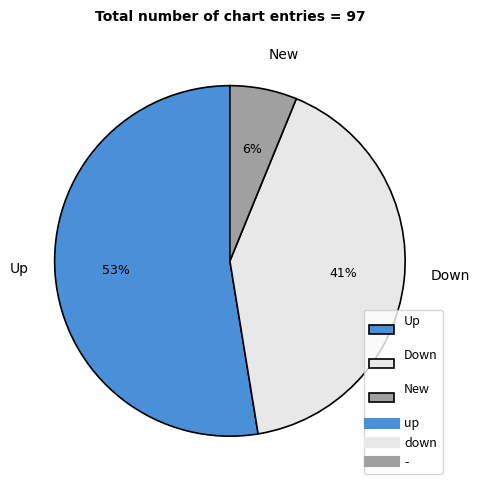

True or false: Down accounts for 41% of the total.

True